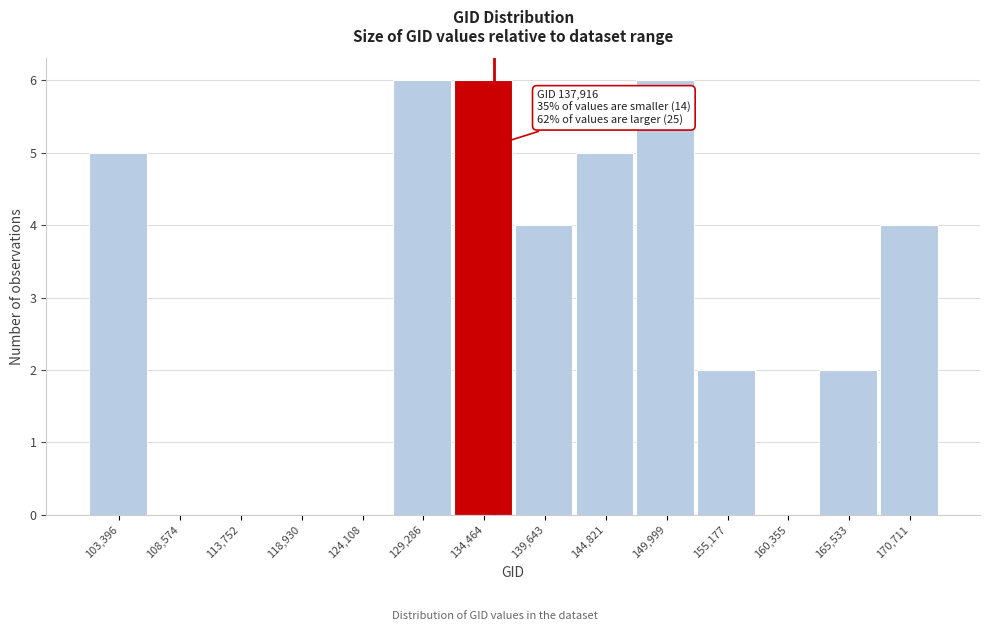

Reading left to right, list all the values displayed in this chart.

103,396=5	108,574=0	113,752=0	118,930=0	124,108=0	129,286=6	134,464=6	139,643=4	144,821=5	149,999=6	155,177=2	160,355=0	165,533=2	170,711=4